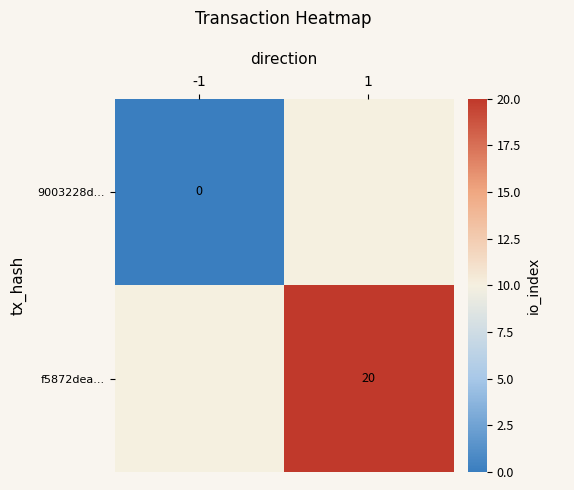

The f5872dea... series shows 30 at 1. True or false?

False